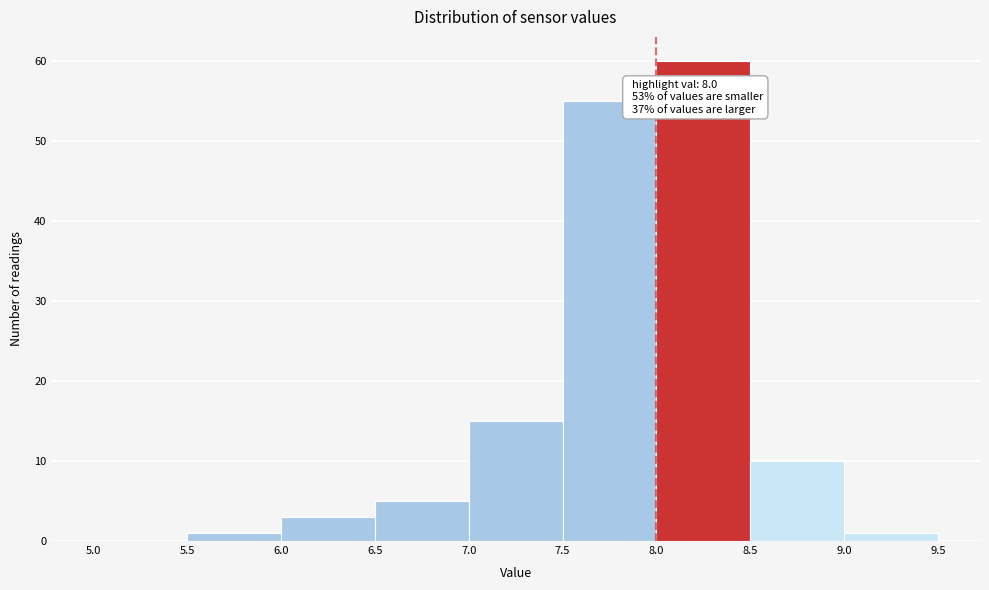

Which range on the x-axis has the tallest bar?

8.0 to 8.5